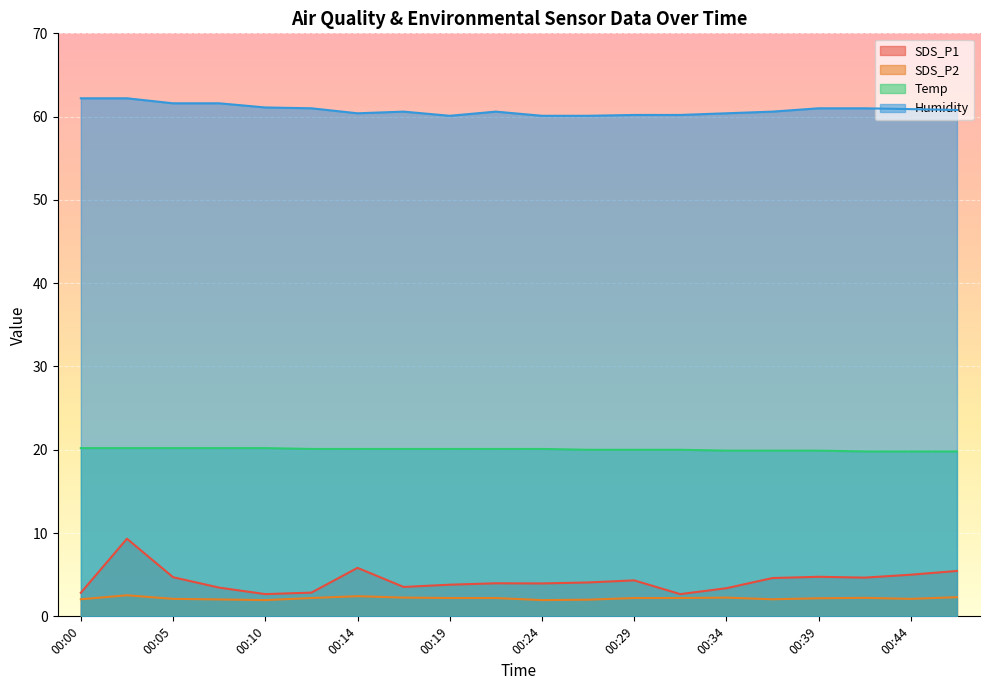

True or false: SDS_P1 and Temp cross at least once.

False